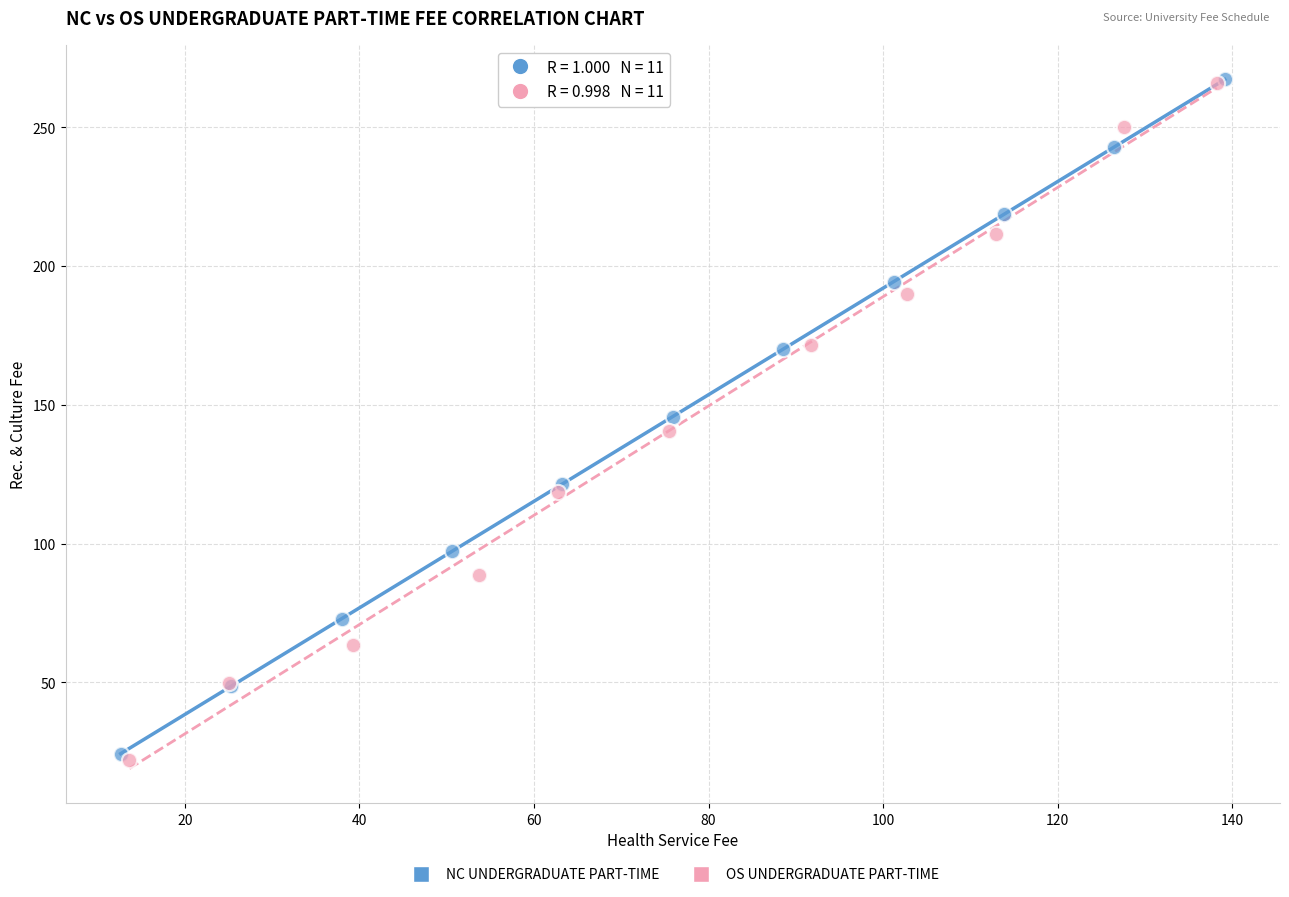

Which series reaches the minimum Y coordinate?

OS UNDERGRADUATE PART-TIME